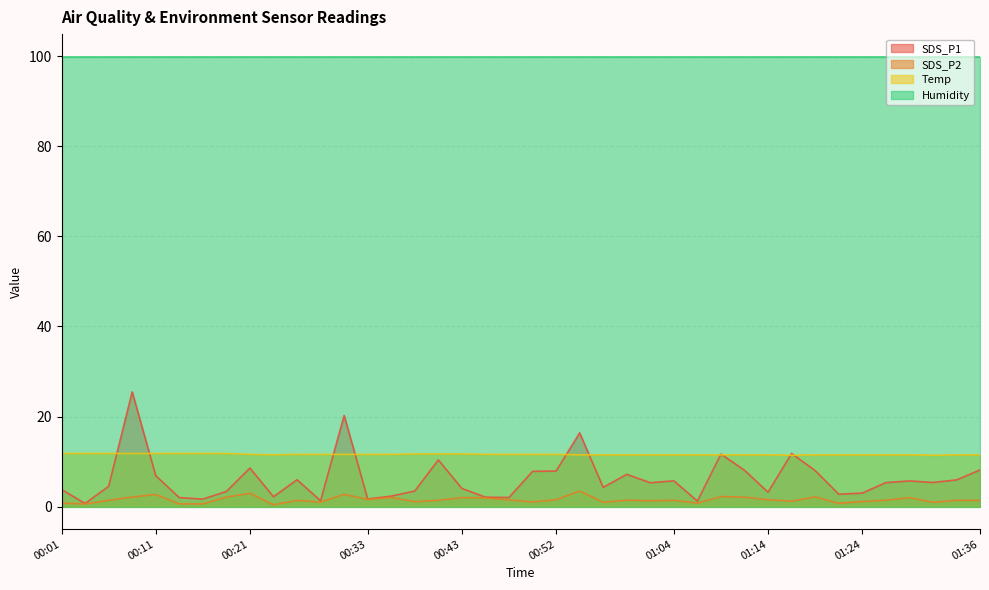

How many lines are shown in the chart?

4